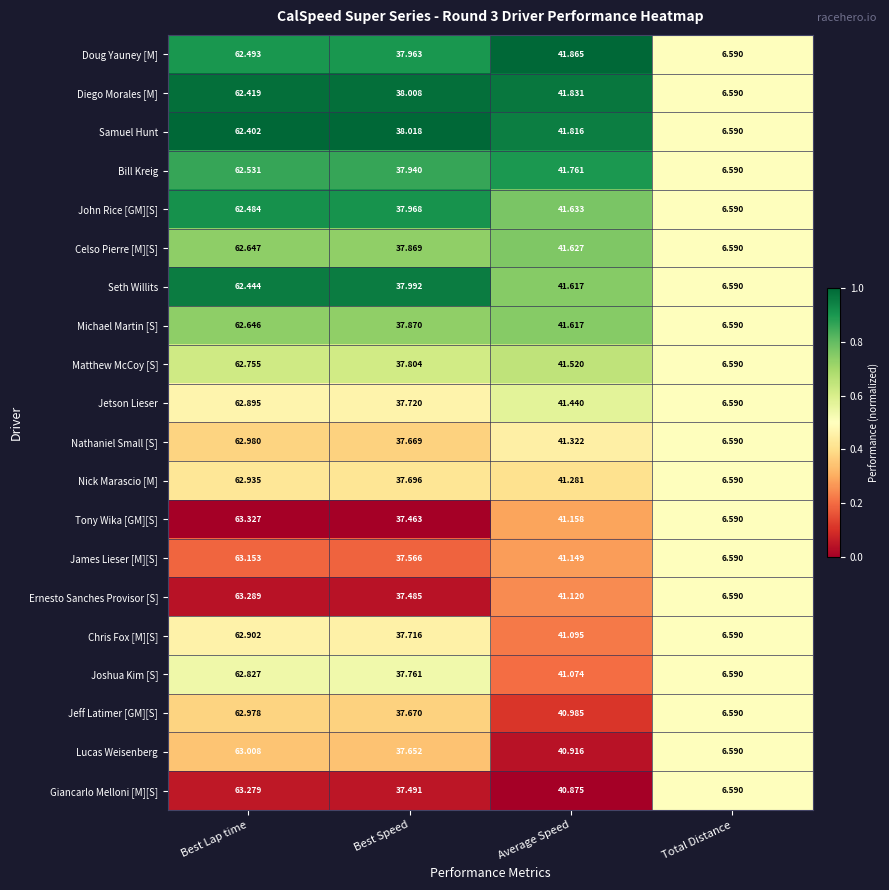

At Best Speed, list the series in order from largest to smallest.

Samuel Hunt, Diego Morales [M], Seth Willits, John Rice [GM][S], Doug Yauney [M], Bill Kreig, Michael Martin [S], Celso Pierre [M][S], Matthew McCoy [S], Joshua Kim [S], Jetson Lieser, Chris Fox [M][S], Nick Marascio [M], Jeff Latimer [GM][S], Nathaniel Small [S], Lucas Weisenberg, James Lieser [M][S], Giancarlo Melloni [M][S], Ernesto Sanches Provisor [S], Tony Wika [GM][S]